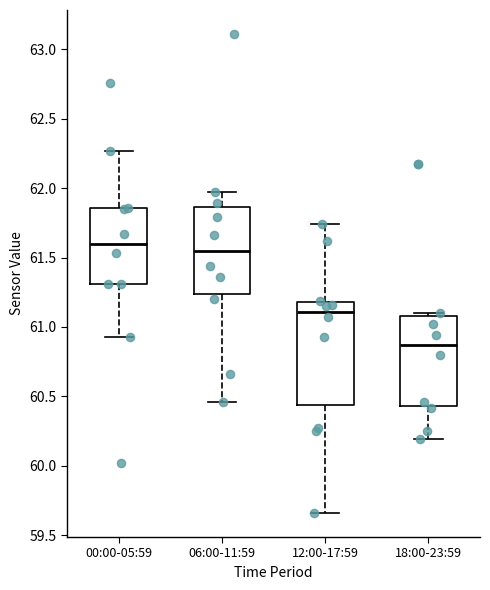

Which box's median line is the lowest?

18:00-23:59